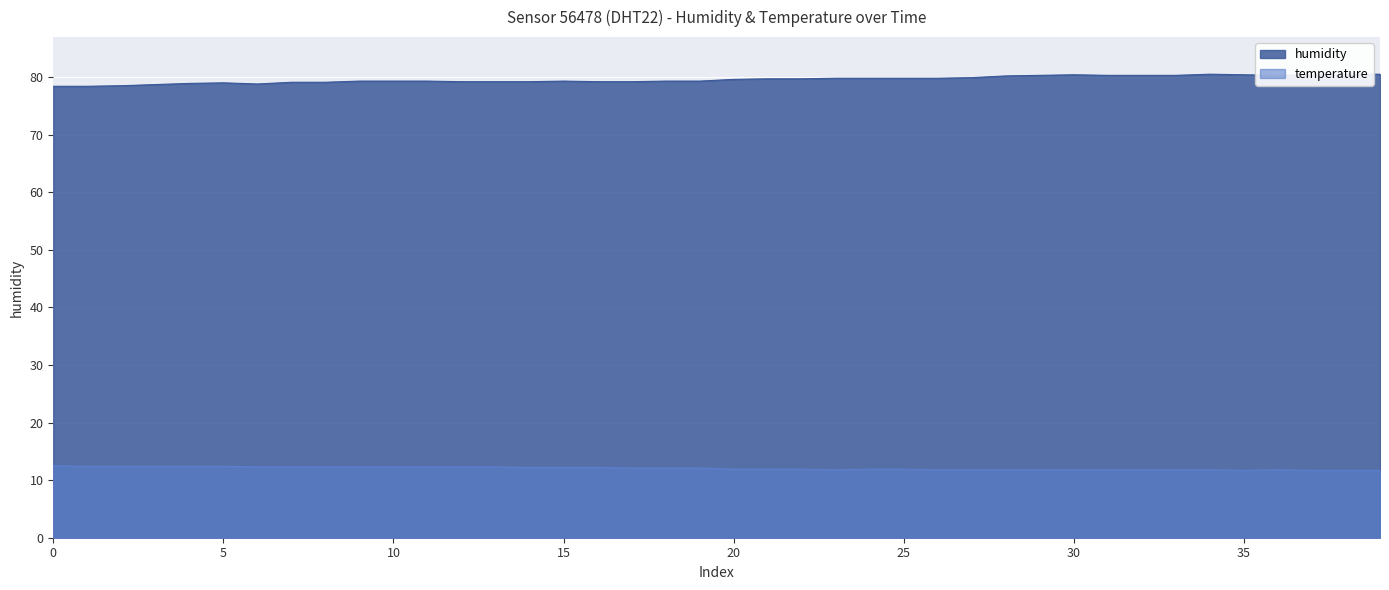

What is the smallest value displayed?

11.7